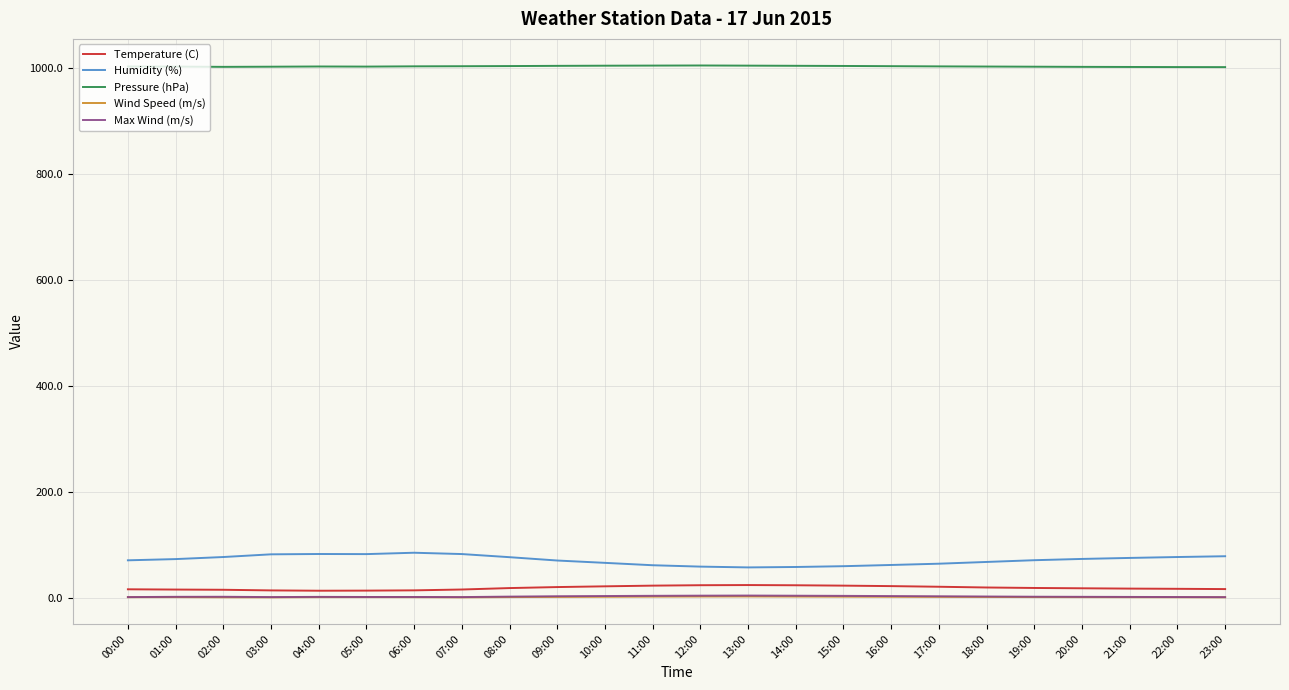

Which series has the largest total across all categories?

Pressure (hPa)